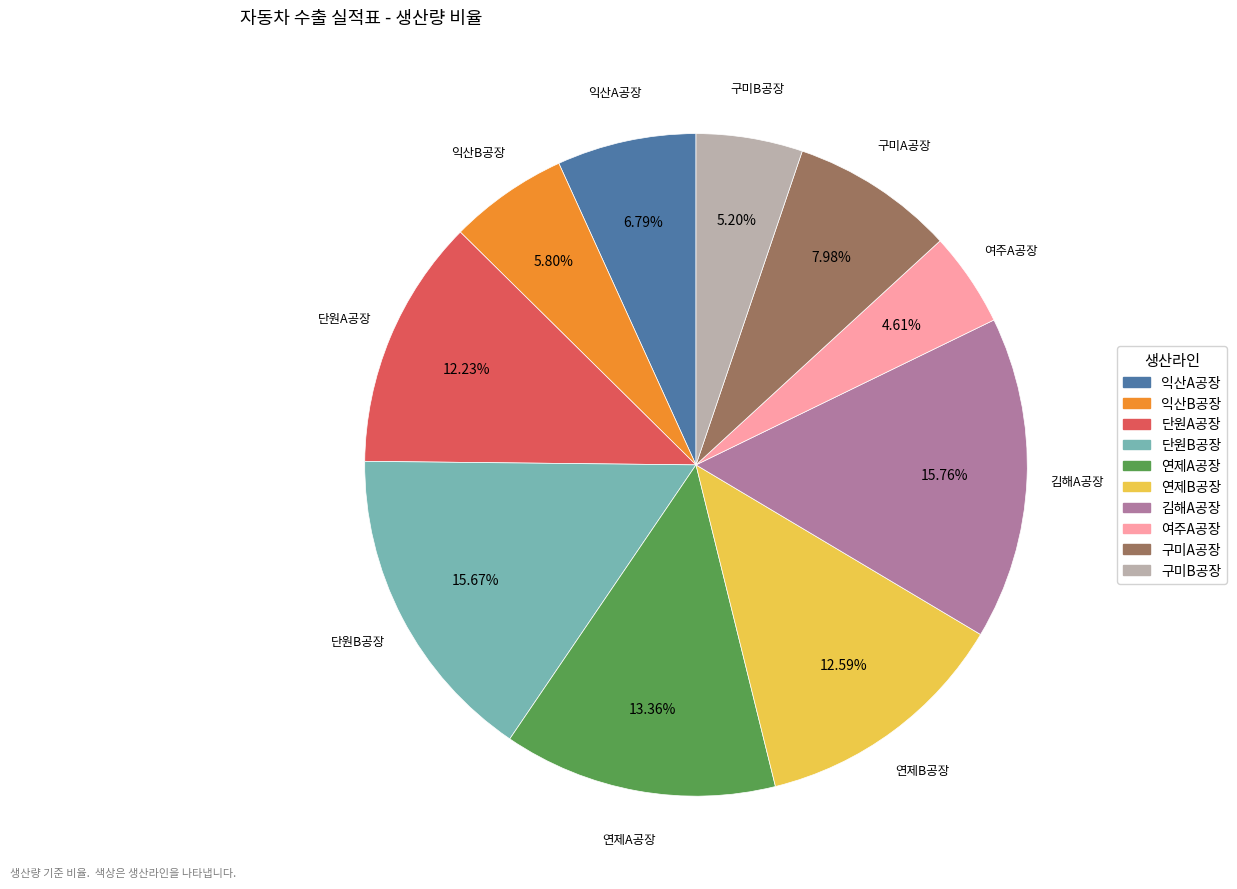

What portion of the pie excludes 연제B공장?

87.4%